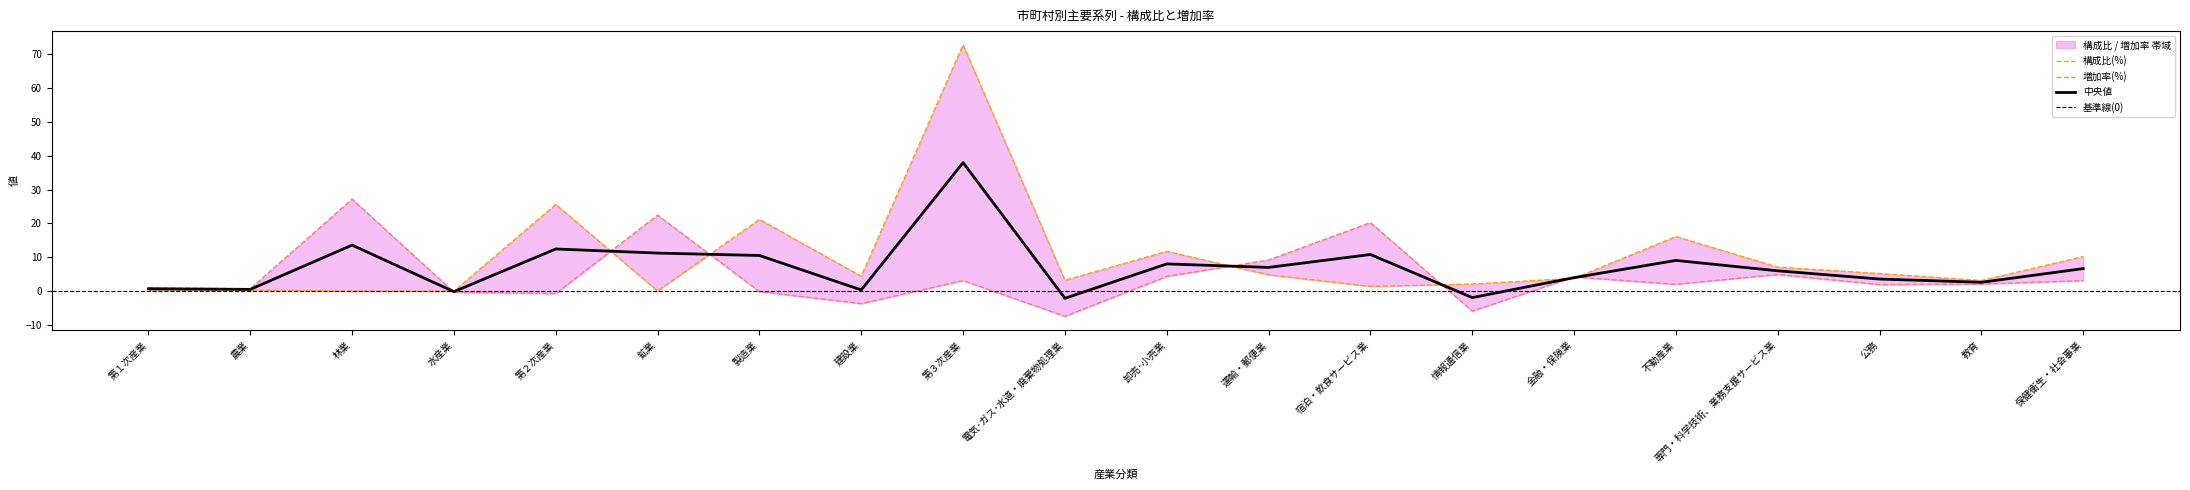

What is the approximate value of 中央値 at 製造業?

10.5